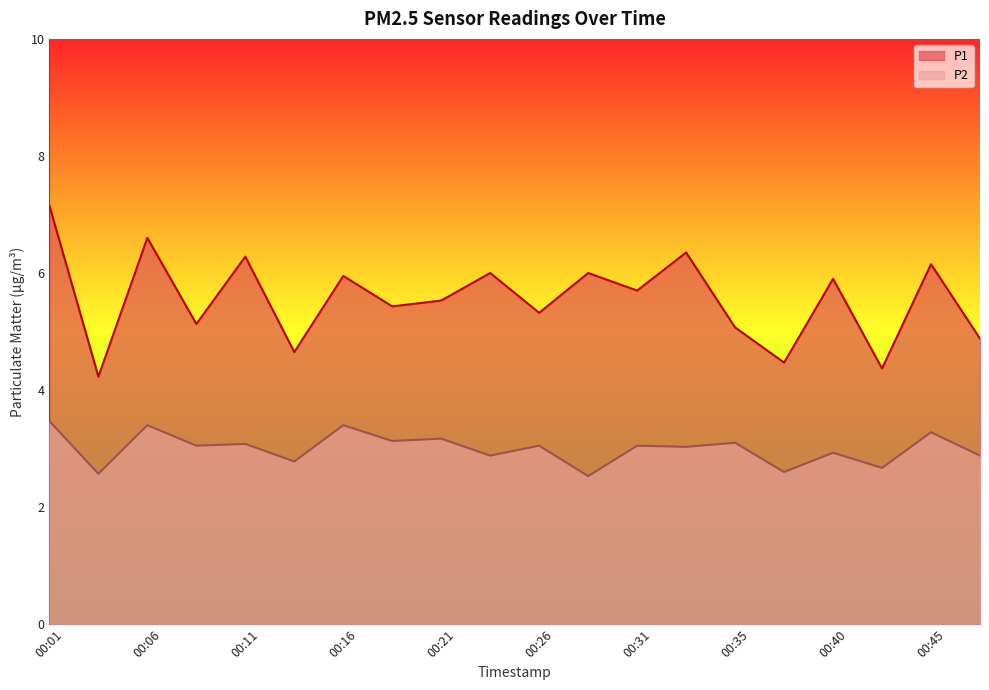

What is the greatest value displayed?

7.2